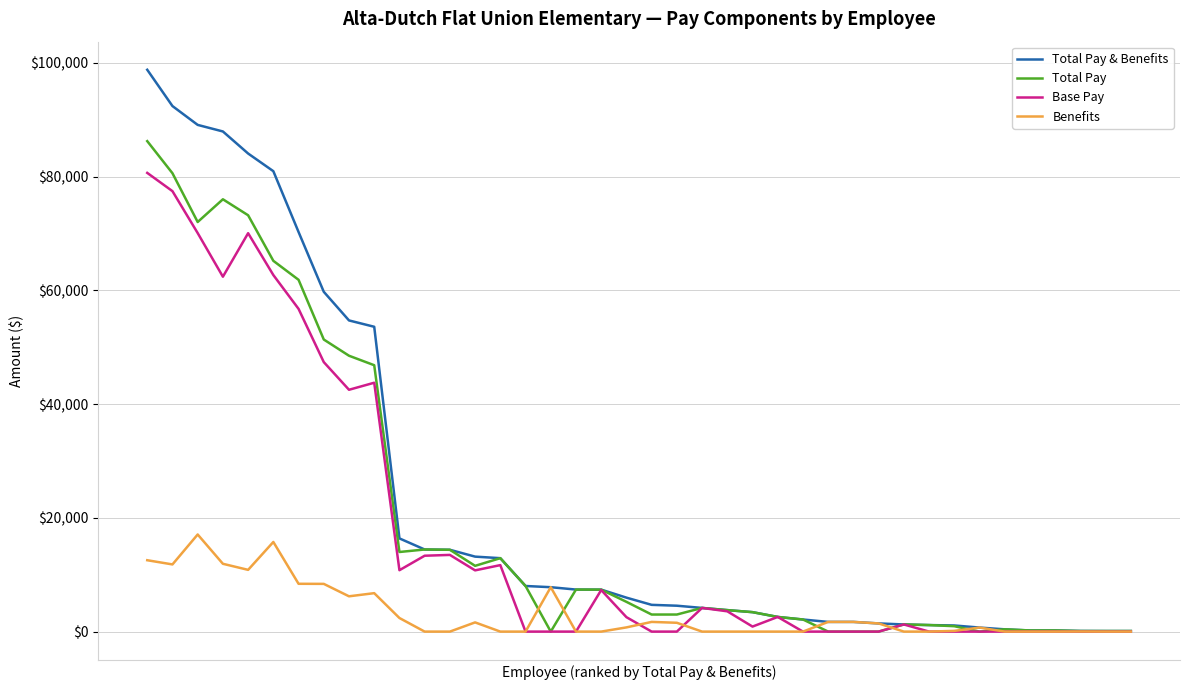

What is the highest value of the Total Pay & Benefits series?

98769.1